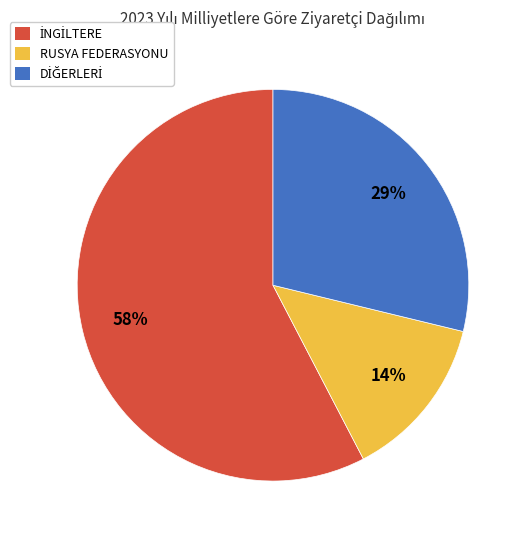

To the nearest percent, what is the average slice percentage?

33%